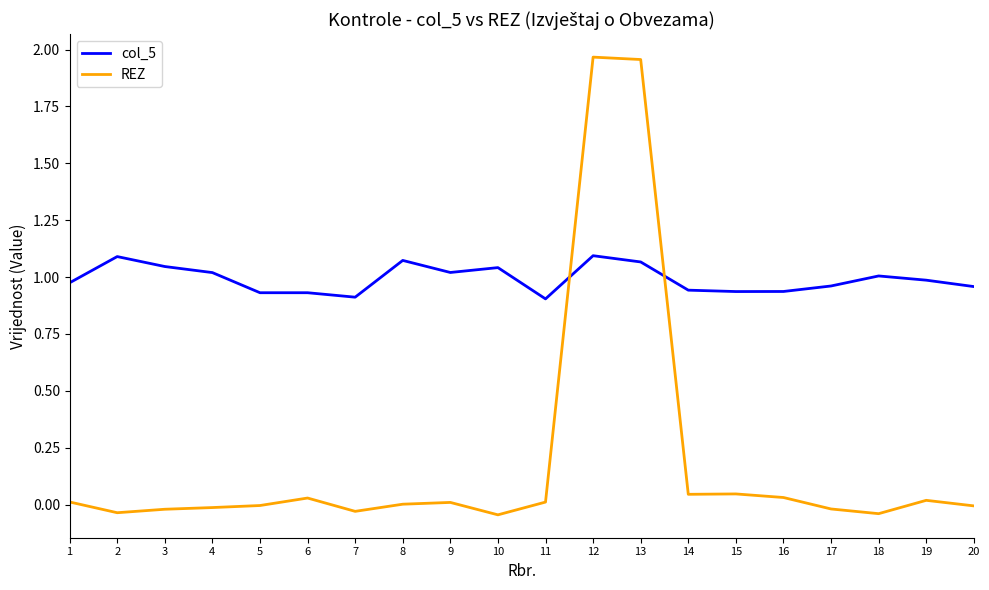

At which category is the sum across all series the highest?

12